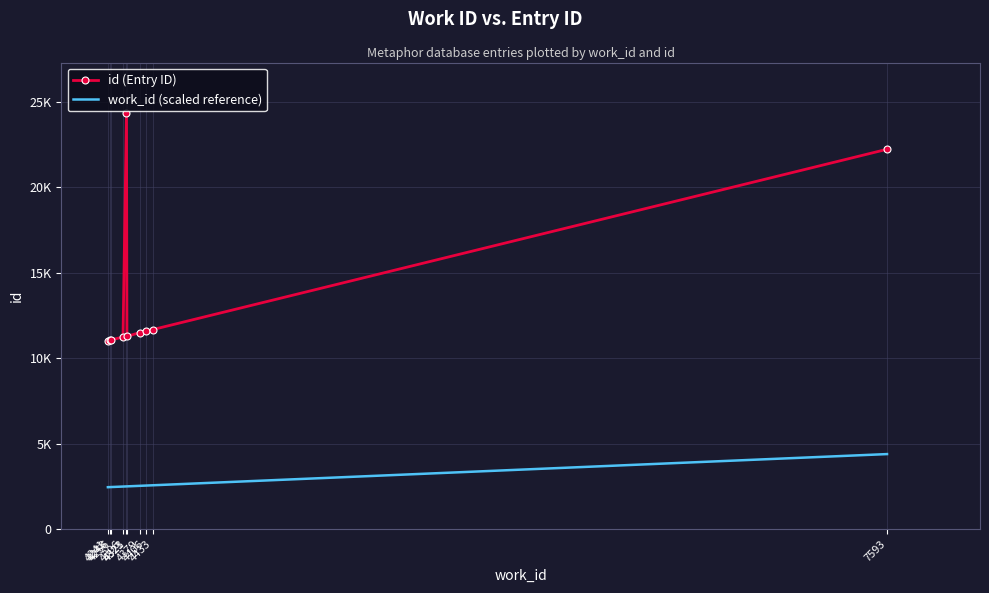

Is this an area chart (filled region under the line)?

No